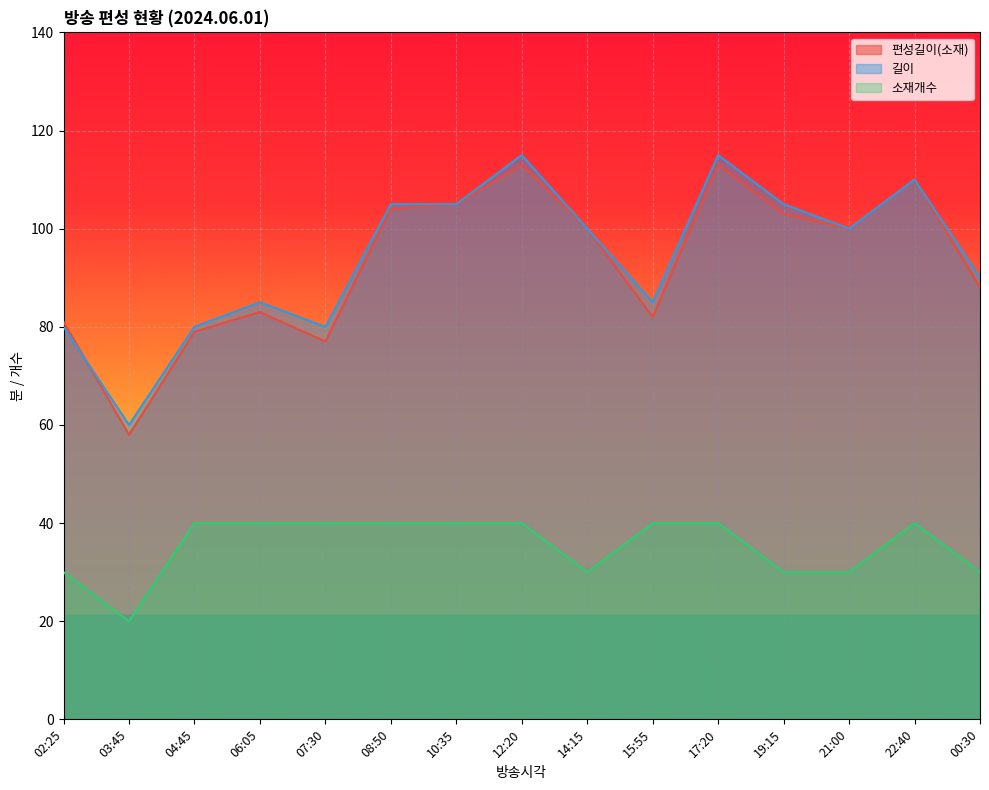

What is the label of the 15th point from the left?

00:30